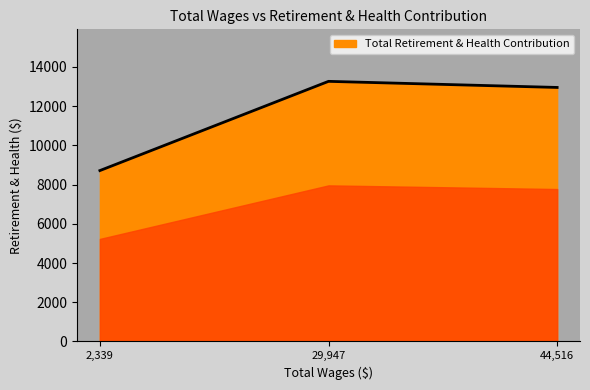

Reading left to right, transcribe all the data shown in this chart.

2,339=8715	29,947=13266	44,516=12955